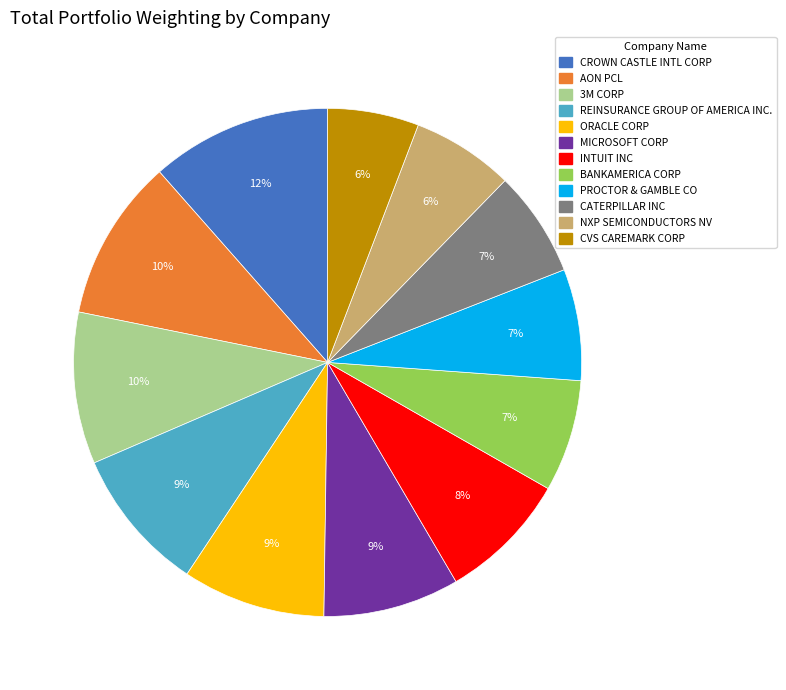

How many segments does this pie chart have?

12